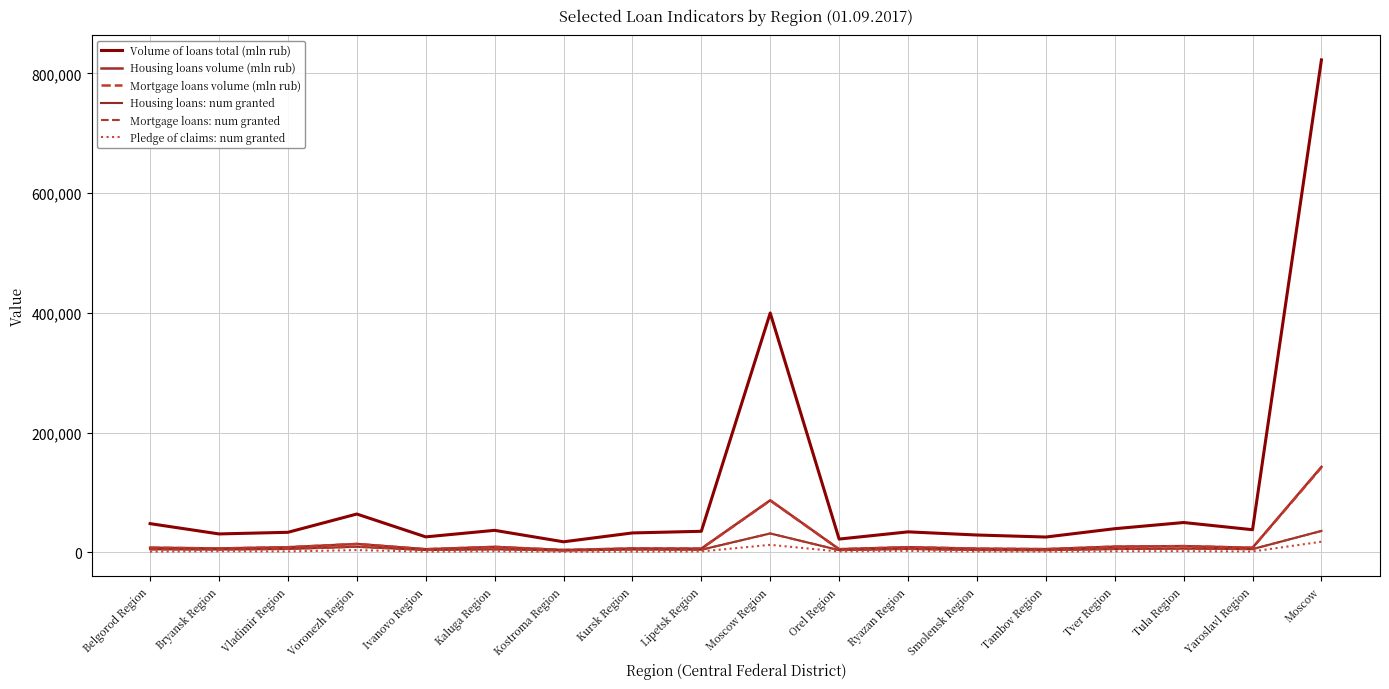

True or false: Volume of loans total (mln rub) and Housing loans: num granted cross at least once.

False